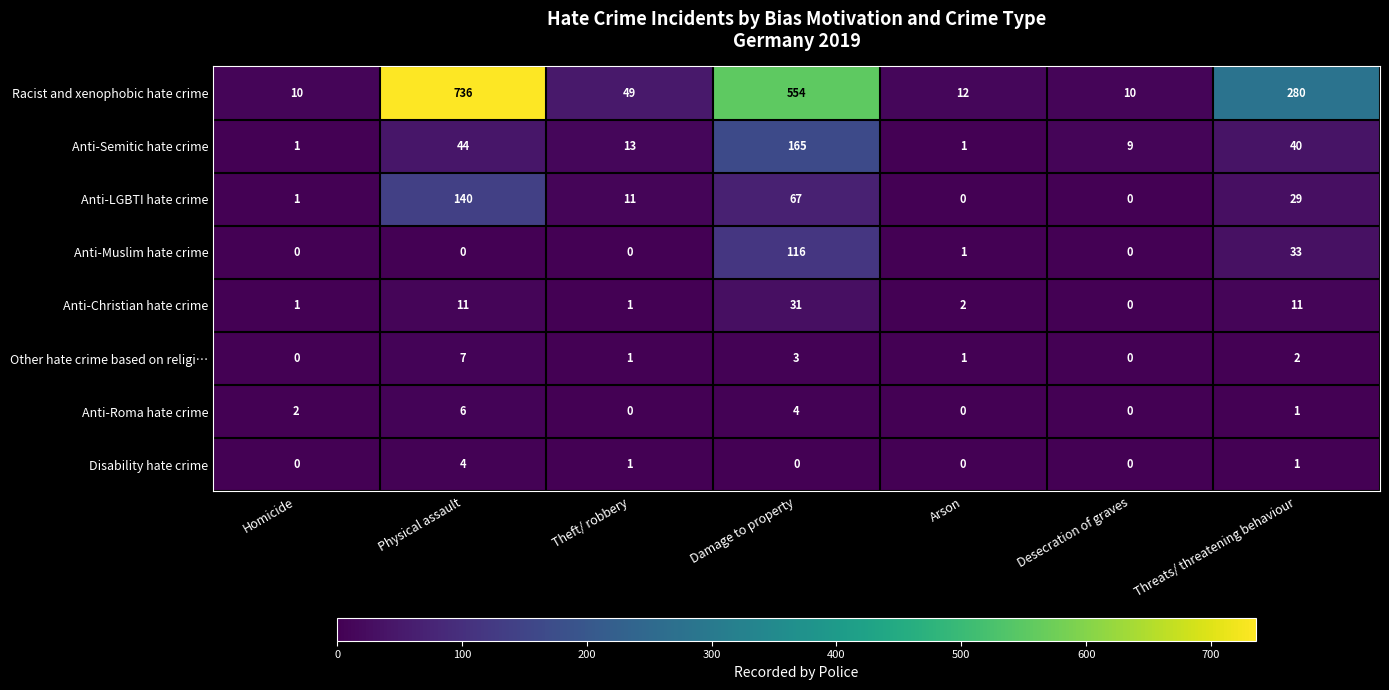

What is the difference between the highest and lowest values at Arson?

12